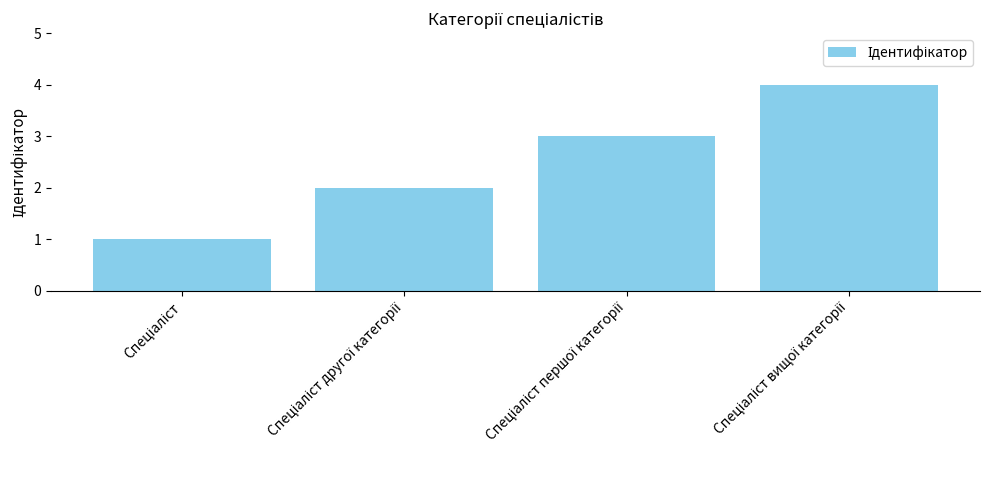

What is the difference between the maximum and minimum values?

3